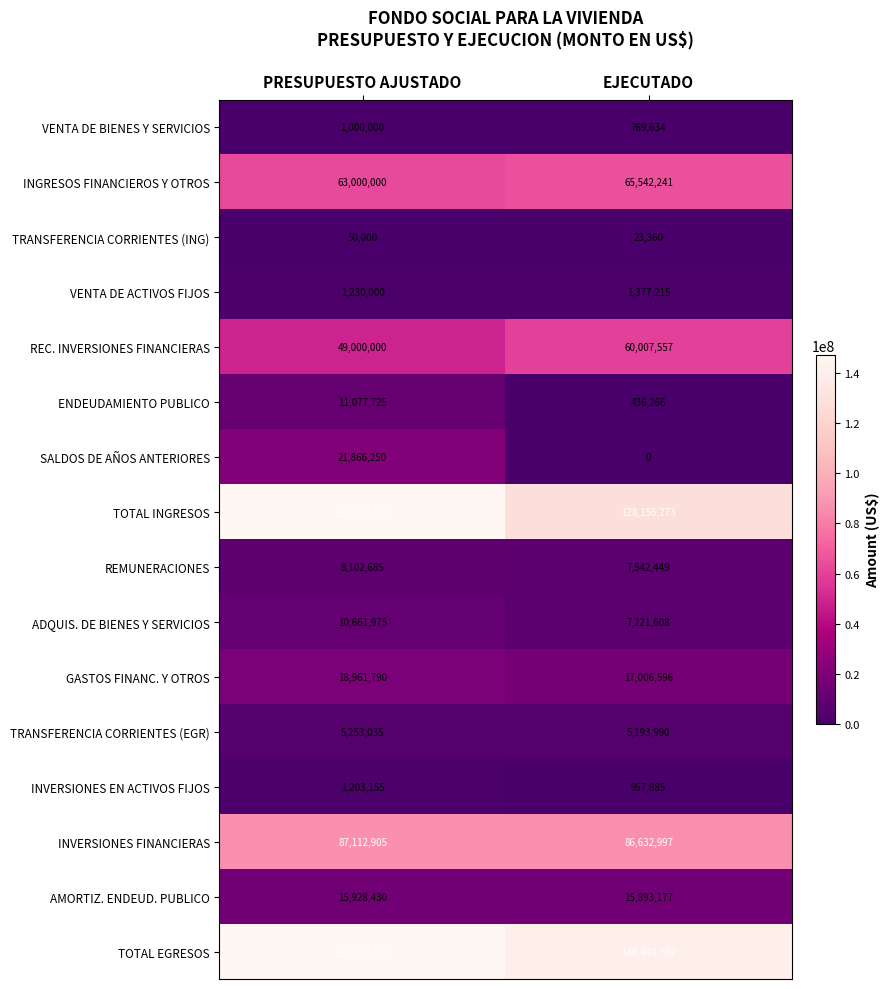

What is the sum of all GASTOS FINANC. Y OTROS values?

35968386